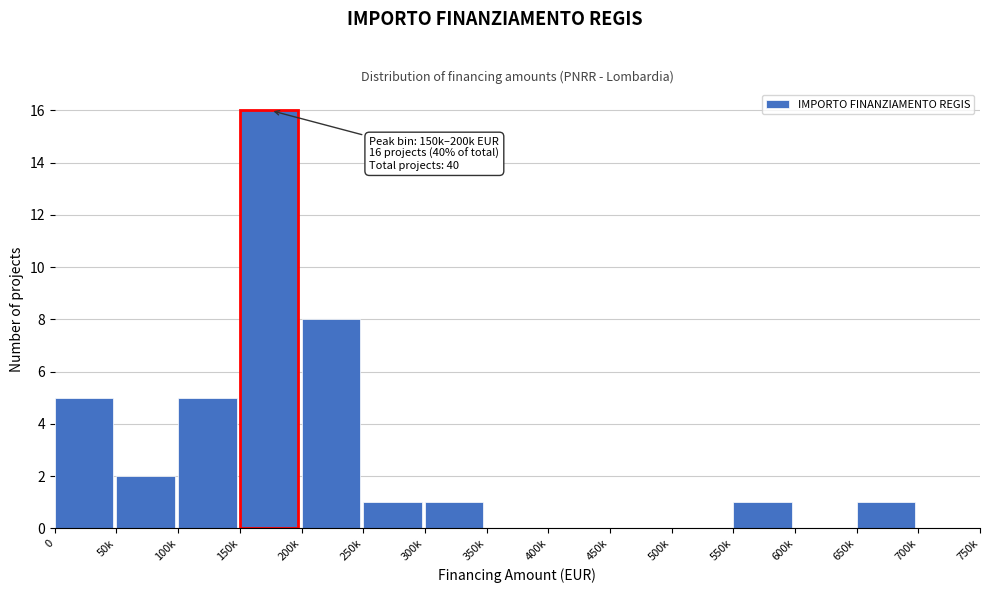

Reading left to right, what are all the values shown in this chart?

0=5	50k=2	100k=5	150k=16	200k=8	250k=1	300k=1	350k=0	400k=0	450k=0	500k=0	550k=1	600k=0	650k=1	700k=0